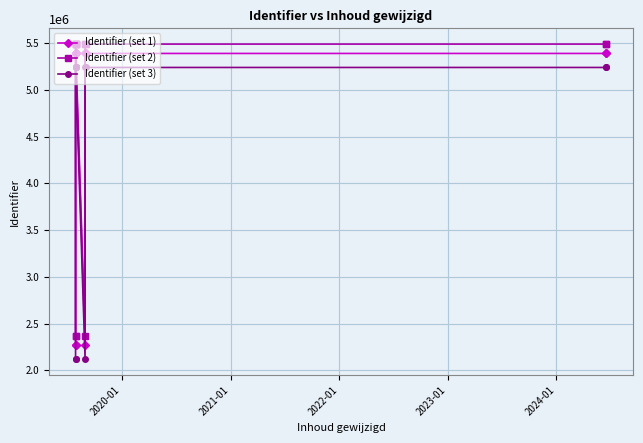

In Identifier (set 3), how many points are lower than both neighbors (excluding endpoints)?

2